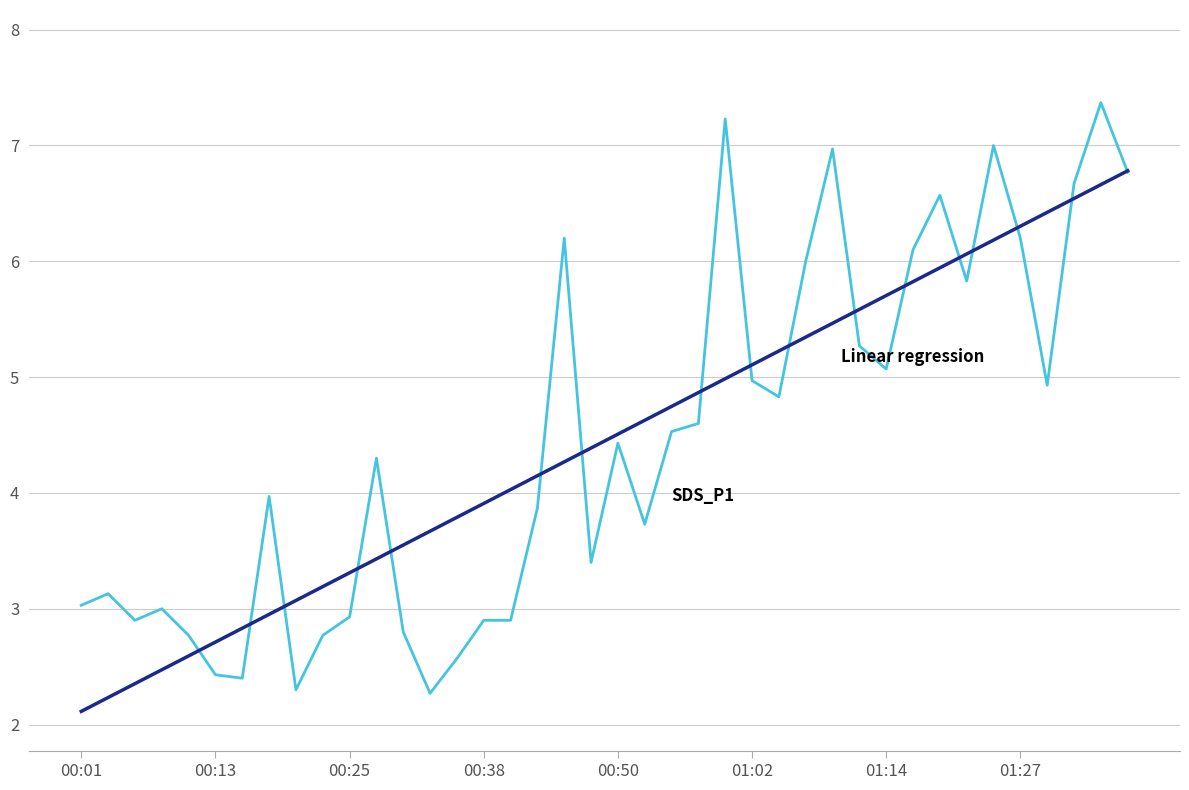

What is the smallest value displayed?

2.1